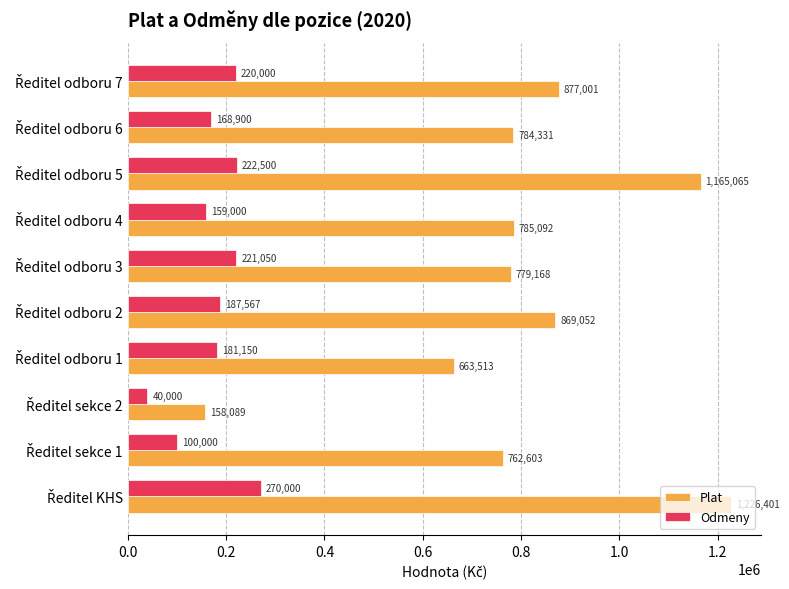

List the series in order of their overall mean, lowest first.

Odmeny, Plat